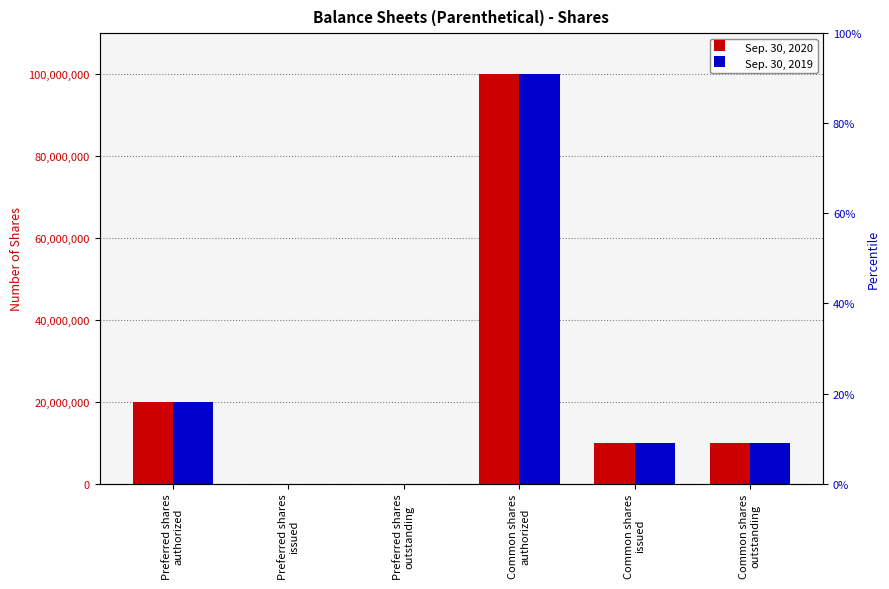

Reading right to left, transcribe all the data shown in this chart.

Sep. 30, 2020: 9850000	9850000	100000000	0	0	20000000
Sep. 30, 2019: 9850000	9850000	100000000	0	0	20000000